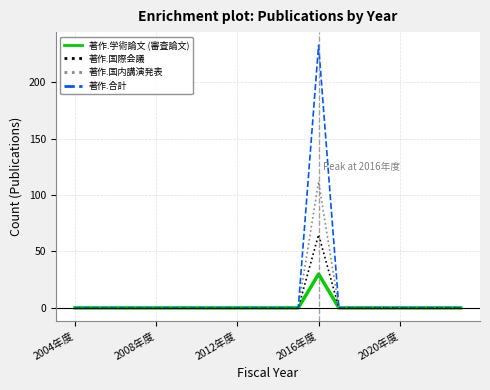

How many lines are shown in the chart?

4